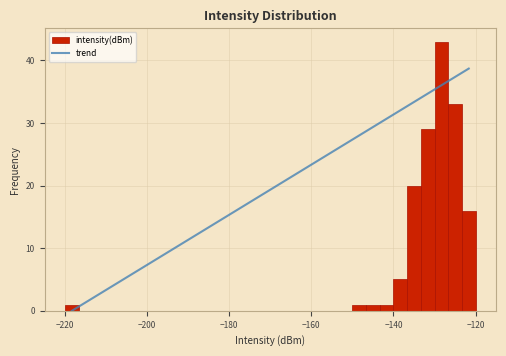

Around what value on the x-axis is the tallest bar? Give the approximate position of its centre, as read against the axis.

-128